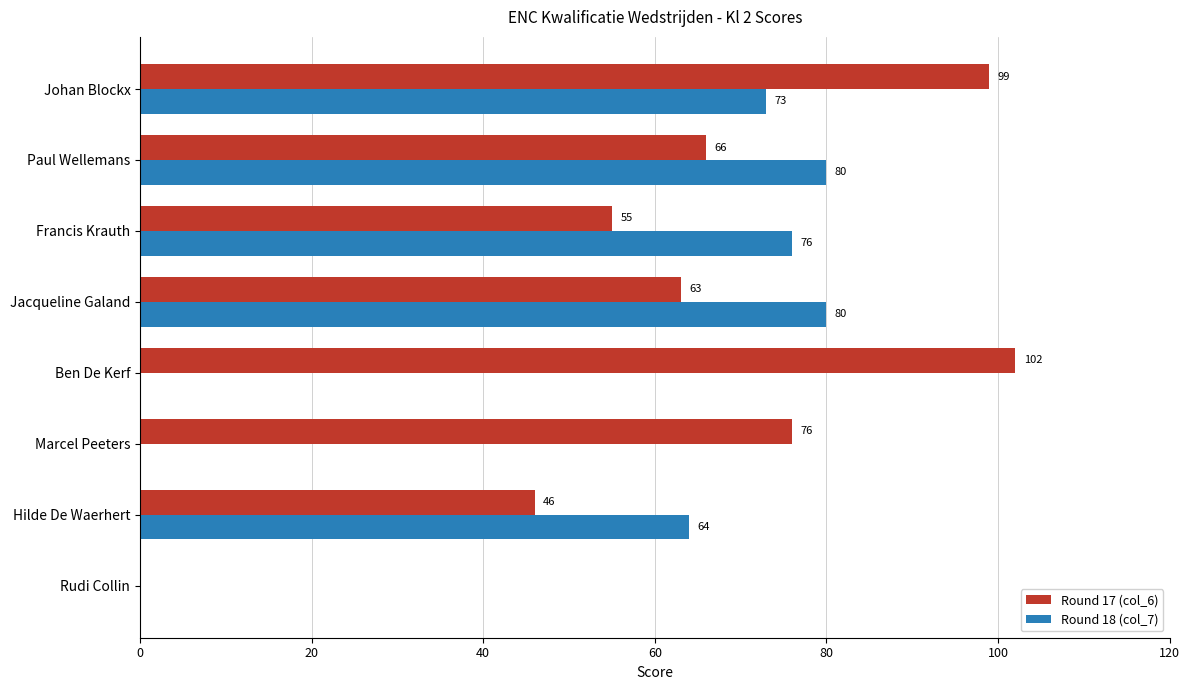

True or false: Round 17 (col_6) has a value of 90 at Paul Wellemans.

False